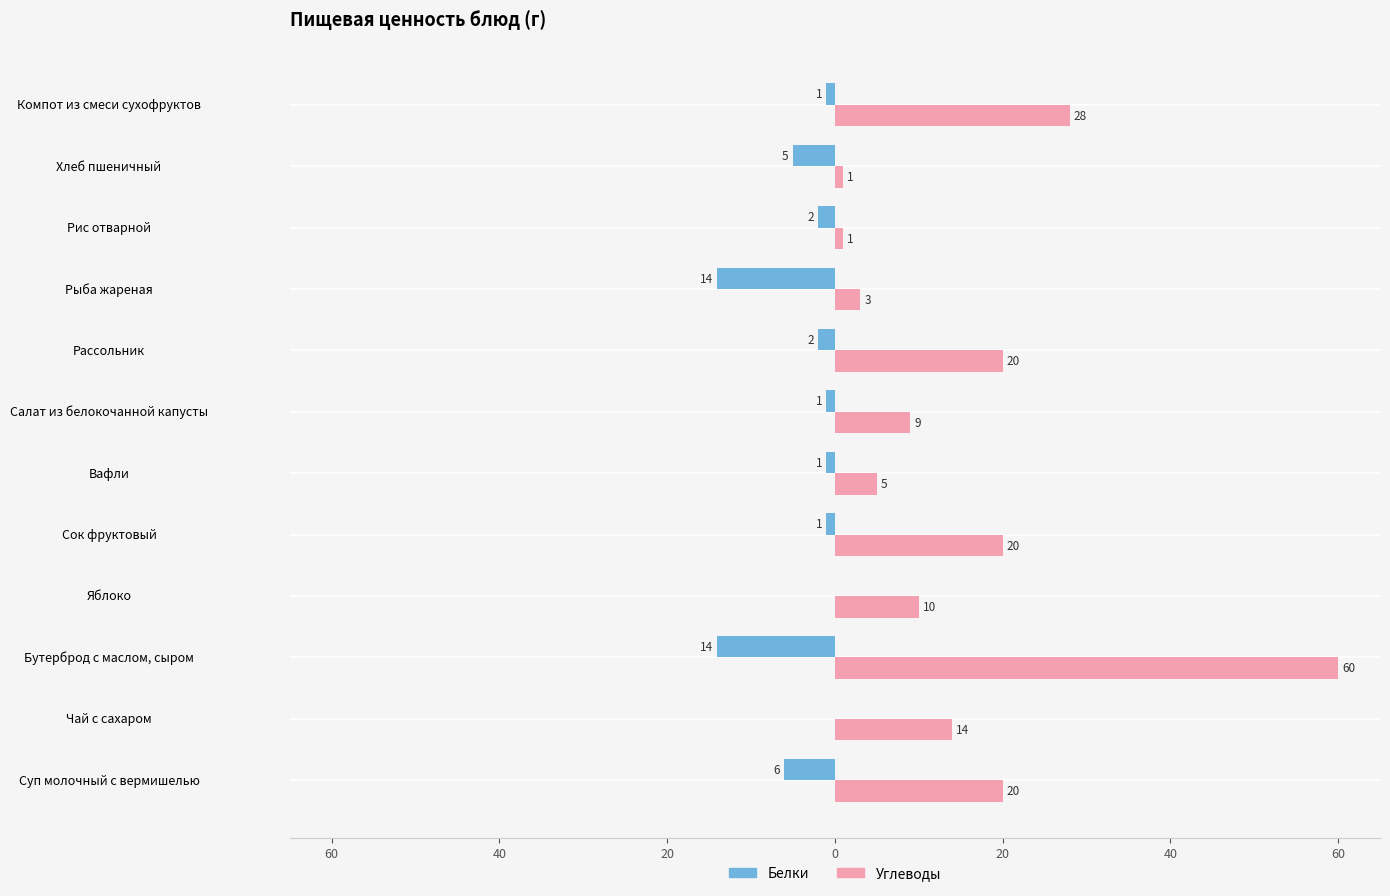

What is the lowest value of the Белки series?

-14